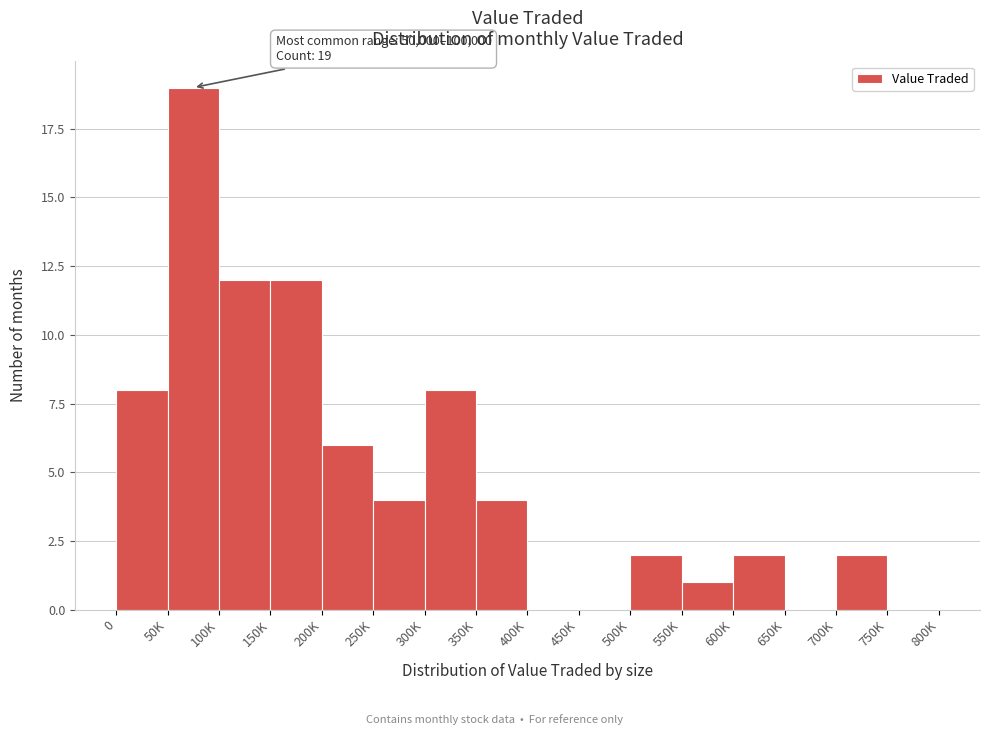

Reading right to left, list all the values displayed in this chart.

750K=0	700K=2	650K=0	600K=2	550K=1	500K=2	450K=0	400K=0	350K=4	300K=8	250K=4	200K=6	150K=12	100K=12	50K=19	0=8